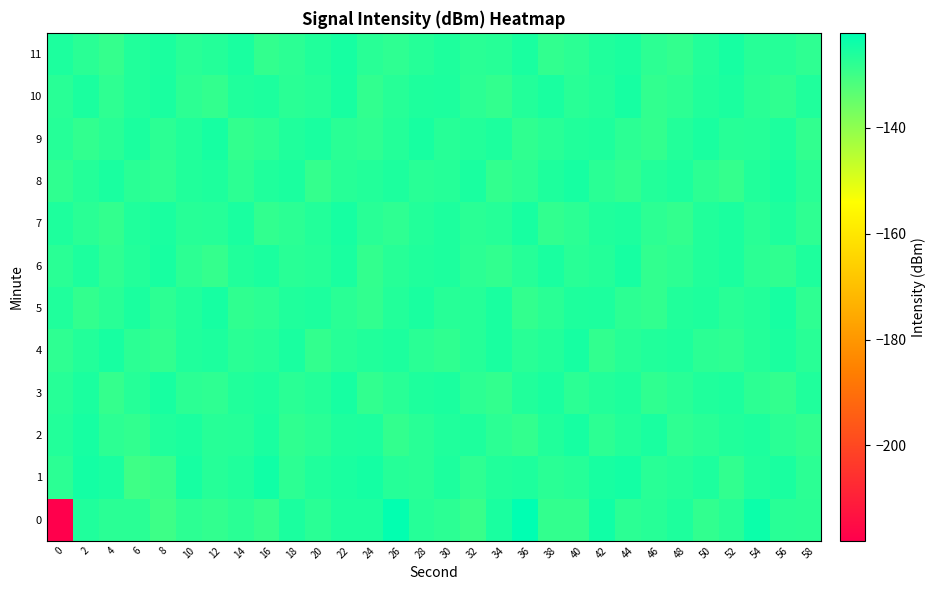

Reading left to right, transcribe all the data shown in this chart.

0: 0=-218.0	2=-126.1	4=-127.4	6=-127.5	8=-129.8	10=-127.7	12=-128.4	14=-127.4	16=-128.7	18=-125.6	20=-127.5	22=-125.7	24=-125.7	26=-122.6	28=-126.8	30=-127.7	32=-129.4	34=-125.4	36=-122.1	38=-128.6	40=-128.5	42=-124.4	44=-127.6	46=-127.0	48=-126.0	50=-128.4	52=-127.0	54=-123.7	56=-127.3	58=-127.4
1: 0=-127.7	2=-124.6	4=-125.5	6=-130.0	8=-129.1	10=-125.0	12=-127.0	14=-126.1	16=-124.3	18=-127.8	20=-126.1	22=-125.3	24=-124.8	26=-126.9	28=-127.2	30=-125.7	32=-128.1	34=-126.4	36=-125.9	38=-127.5	40=-126.8	42=-125.2	44=-124.6	46=-127.3	48=-126.7	50=-125.8	52=-128.3	54=-126.1	56=-125.4	58=-127.6
2: 0=-126.5	2=-125.1	4=-127.8	6=-128.4	8=-126.2	10=-125.6	12=-127.1	14=-126.8	16=-125.3	18=-128.2	20=-127.4	22=-126.0	24=-125.7	26=-128.6	28=-127.3	30=-126.1	32=-125.9	34=-127.7	36=-128.5	38=-126.3	40=-125.0	42=-127.9	44=-126.6	46=-125.4	48=-128.0	50=-127.2	52=-126.4	54=-125.8	56=-127.5	58=-128.3
3: 0=-127.0	2=-125.5	4=-128.7	6=-126.9	8=-125.2	10=-127.6	12=-128.1	14=-126.3	16=-125.8	18=-127.4	20=-126.7	22=-125.1	24=-128.4	26=-127.2	28=-126.0	30=-125.6	32=-127.9	34=-128.6	36=-126.4	38=-125.3	40=-127.7	42=-126.5	44=-125.9	46=-128.2	48=-127.3	50=-126.1	52=-125.7	54=-127.8	56=-128.5	58=-126.2
4: 0=-128.0	2=-126.5	4=-125.2	6=-127.7	8=-128.3	10=-126.1	12=-125.8	14=-127.4	16=-126.9	18=-125.3	20=-128.6	22=-127.1	24=-126.4	26=-125.7	28=-127.5	30=-128.2	32=-126.8	34=-125.4	36=-127.3	38=-126.6	40=-125.1	42=-128.4	44=-127.0	46=-126.3	48=-125.9	50=-127.6	52=-128.1	54=-126.7	56=-125.5	58=-127.2
5: 0=-126.2	2=-128.5	4=-127.3	6=-125.6	8=-127.8	10=-126.4	12=-125.0	14=-128.2	16=-127.7	18=-126.1	20=-125.8	22=-127.5	24=-128.3	26=-126.6	28=-125.4	30=-127.1	32=-126.8	34=-125.3	36=-128.6	38=-127.4	40=-126.0	42=-125.7	44=-127.9	46=-128.4	48=-126.3	50=-125.9	52=-127.2	54=-126.5	56=-125.1	58=-128.0
6: 0=-127.4	2=-125.8	4=-128.1	6=-126.5	8=-125.2	10=-127.9	12=-128.7	14=-126.3	16=-125.6	18=-127.2	20=-126.8	22=-125.4	24=-128.5	26=-127.0	28=-126.1	30=-125.7	32=-127.6	34=-128.4	36=-126.9	38=-125.3	40=-127.3	42=-126.7	44=-125.1	46=-128.3	48=-127.8	50=-126.4	52=-125.5	54=-127.7	56=-128.2	58=-126.0
7: 0=-125.9	2=-127.5	4=-128.6	6=-126.2	8=-125.4	10=-127.1	12=-126.8	14=-125.3	16=-128.4	18=-127.7	20=-126.5	22=-125.0	24=-127.3	26=-128.1	28=-126.6	30=-125.8	32=-127.4	34=-126.9	36=-125.2	38=-128.3	40=-127.6	42=-126.1	44=-125.7	46=-127.8	48=-128.5	50=-126.4	52=-125.5	54=-127.2	56=-126.0	58=-128.0
8: 0=-128.2	2=-126.7	4=-125.3	6=-127.5	8=-128.0	10=-126.4	12=-125.9	14=-127.8	16=-126.2	18=-125.6	20=-128.7	22=-127.1	24=-126.5	26=-125.8	28=-127.3	30=-126.9	32=-125.4	34=-128.5	36=-127.6	38=-126.0	40=-125.1	42=-127.4	44=-128.3	46=-126.6	48=-125.7	50=-127.9	52=-128.8	54=-126.3	56=-125.2	58=-127.2
9: 0=-126.8	2=-128.4	4=-127.2	6=-125.5	8=-127.7	10=-126.3	12=-125.1	14=-128.6	16=-127.9	18=-126.1	20=-125.4	22=-127.5	24=-128.1	26=-126.7	28=-125.2	30=-127.0	32=-126.6	34=-125.8	36=-128.2	38=-127.3	40=-126.4	42=-125.9	44=-127.6	46=-128.5	48=-126.5	50=-125.3	52=-127.1	54=-126.8	56=-125.7	58=-128.3
10: 0=-127.3	2=-125.6	4=-128.0	6=-126.4	8=-125.3	10=-127.8	12=-128.5	14=-126.2	16=-125.7	18=-127.4	20=-126.9	22=-125.2	24=-128.3	26=-127.1	28=-126.0	30=-125.8	32=-127.7	34=-128.6	36=-126.5	38=-125.4	40=-127.2	42=-126.6	44=-125.1	46=-128.4	48=-127.9	50=-126.3	52=-125.5	54=-127.5	56=-128.2	58=-126.1
11: 0=-125.8	2=-127.4	4=-128.7	6=-126.3	8=-125.5	10=-127.2	12=-126.7	14=-125.4	16=-128.5	18=-127.6	20=-126.4	22=-125.1	24=-127.3	26=-128.0	28=-126.8	30=-125.9	32=-127.5	34=-127.0	36=-125.3	38=-128.4	40=-127.7	42=-126.2	44=-125.6	46=-127.8	48=-128.6	50=-126.5	52=-125.0	54=-127.1	56=-126.9	58=-128.1